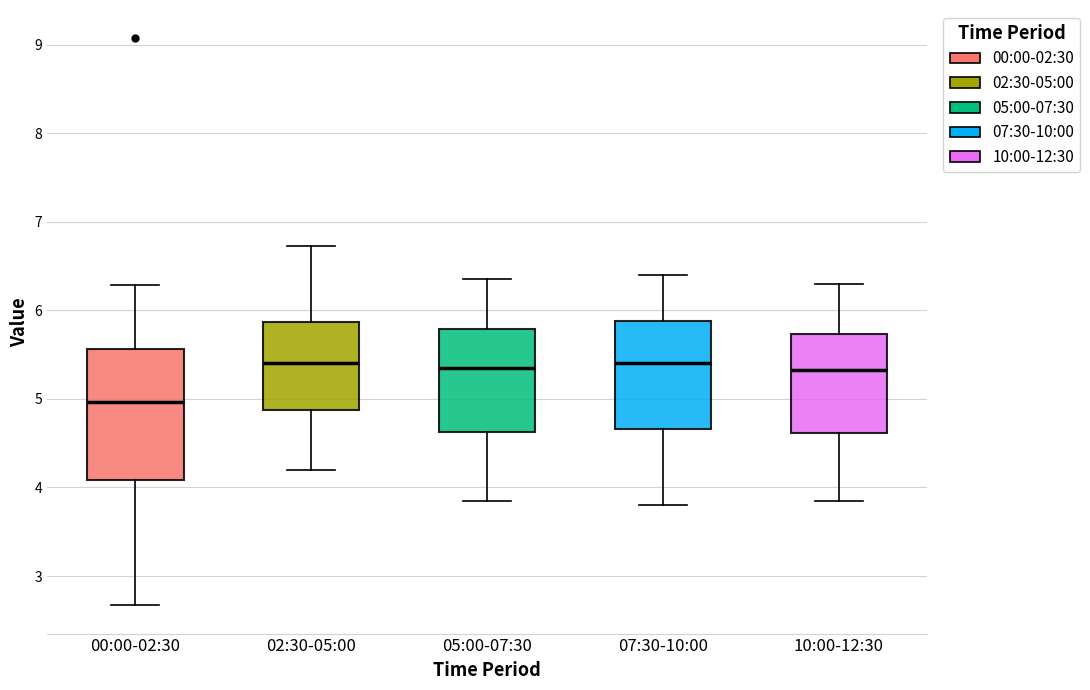

Reading left to right, read every box against the y-axis: the position of its median line, the range the box covers, and the ends of its whiskers. The values are not printed on the chart, so give them approximately, as read against the axis.

00:00-02:30: median 5.0, box 4.1 to 5.6, whiskers 2.7 to 6.3
02:30-05:00: median 5.4, box 4.9 to 5.9, whiskers 4.2 to 6.7
05:00-07:30: median 5.4, box 4.6 to 5.8, whiskers 3.9 to 6.4
07:30-10:00: median 5.4, box 4.7 to 5.9, whiskers 3.8 to 6.4
10:00-12:30: median 5.3, box 4.6 to 5.7, whiskers 3.9 to 6.3